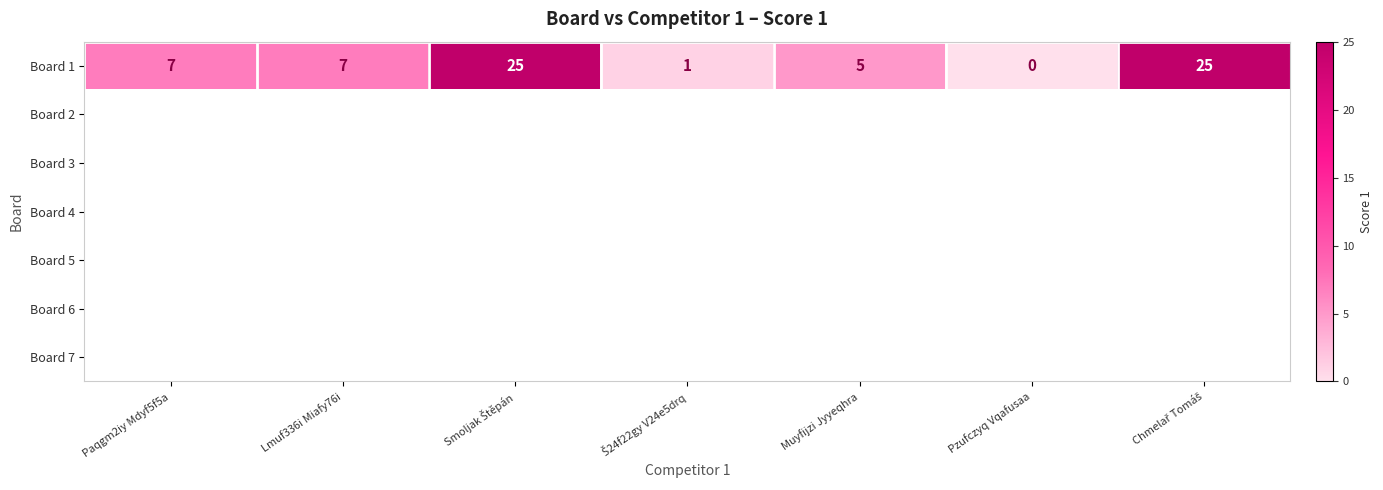

Is it true that Board 1 equals 7 at Paqgm2iy Mdyf5f5a?

True